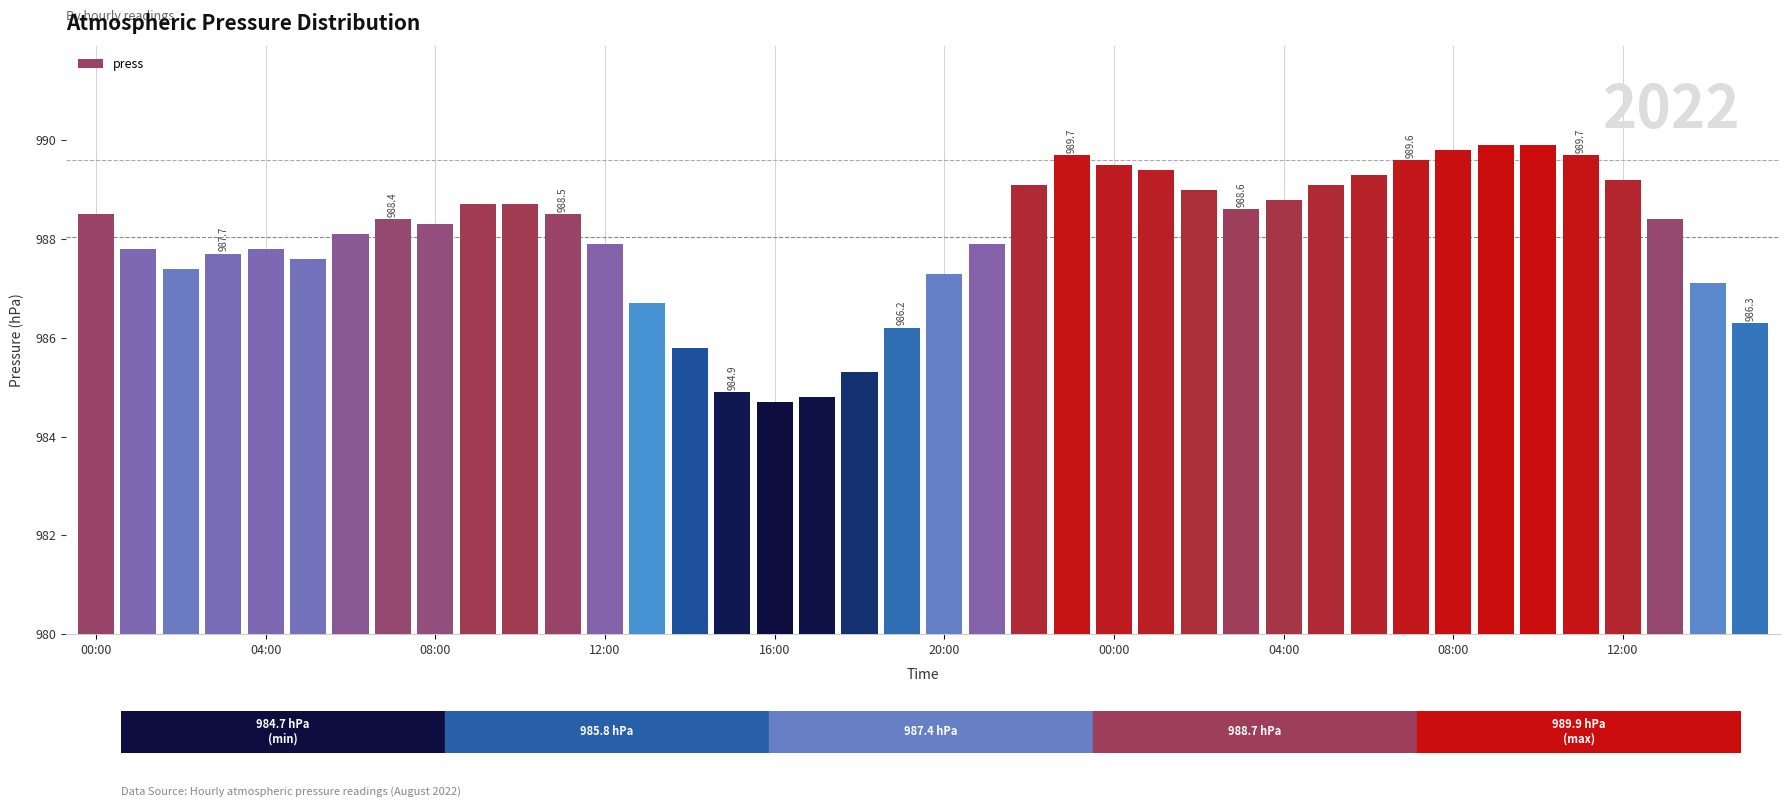

What is the sum of all values?

39521.4